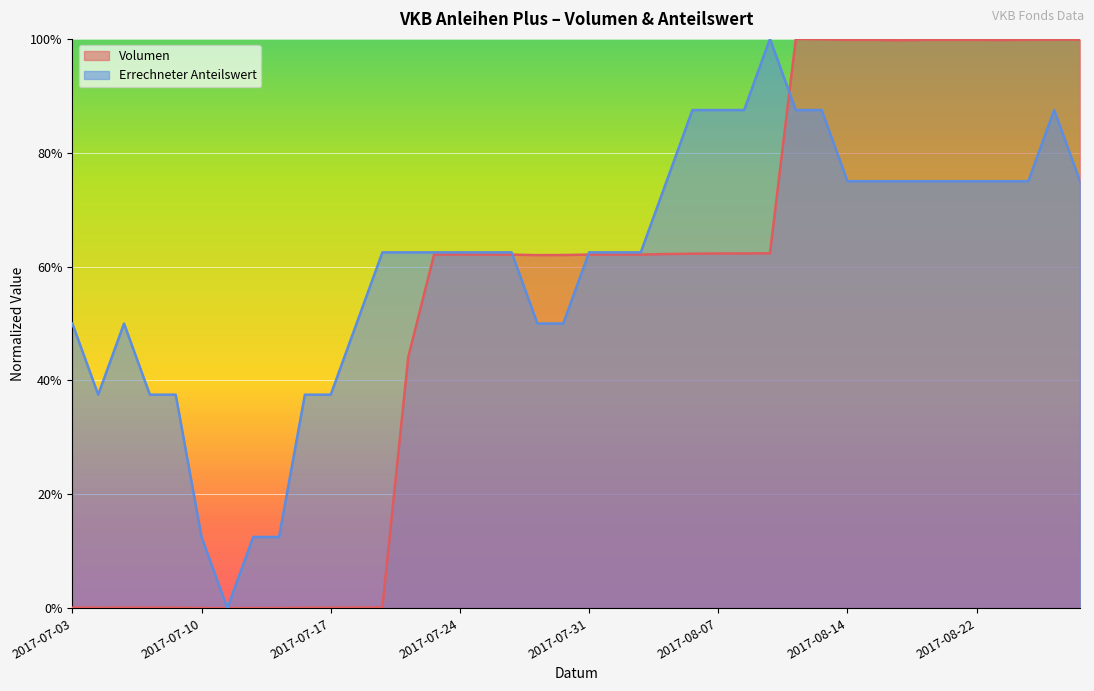

At which category does Volumen reach its first local peak?

2017-07-05